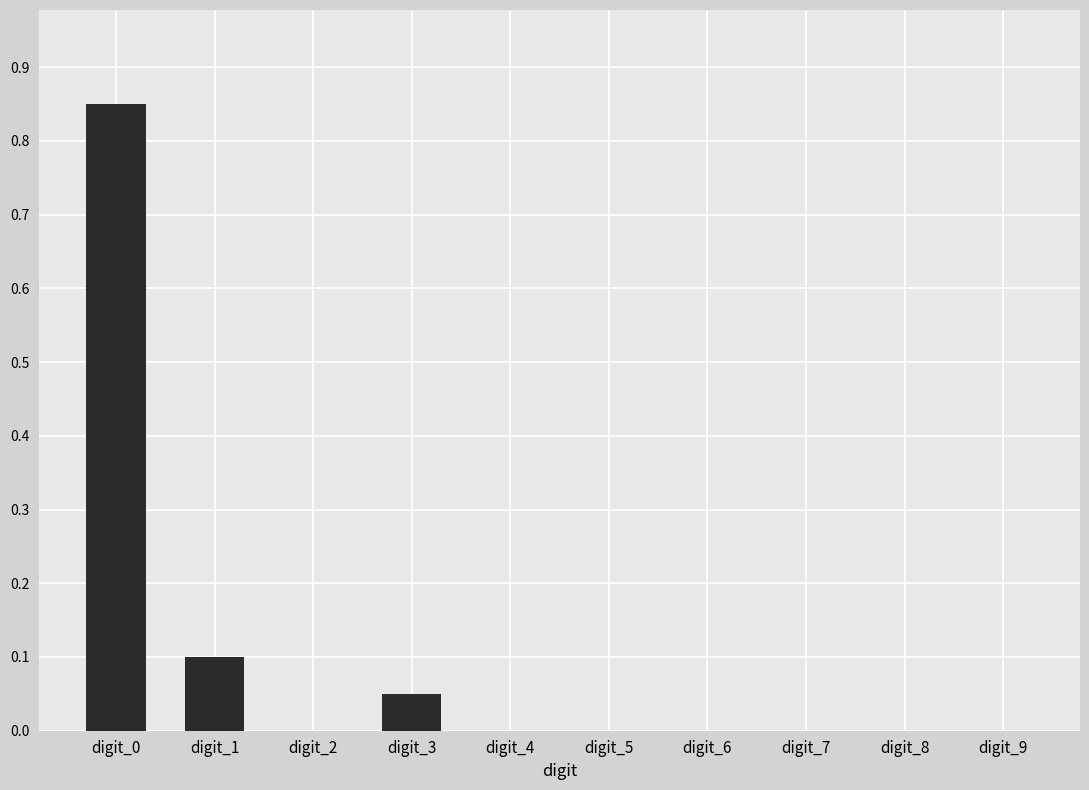

At which category does the chart reach its peak across all series?

digit_0